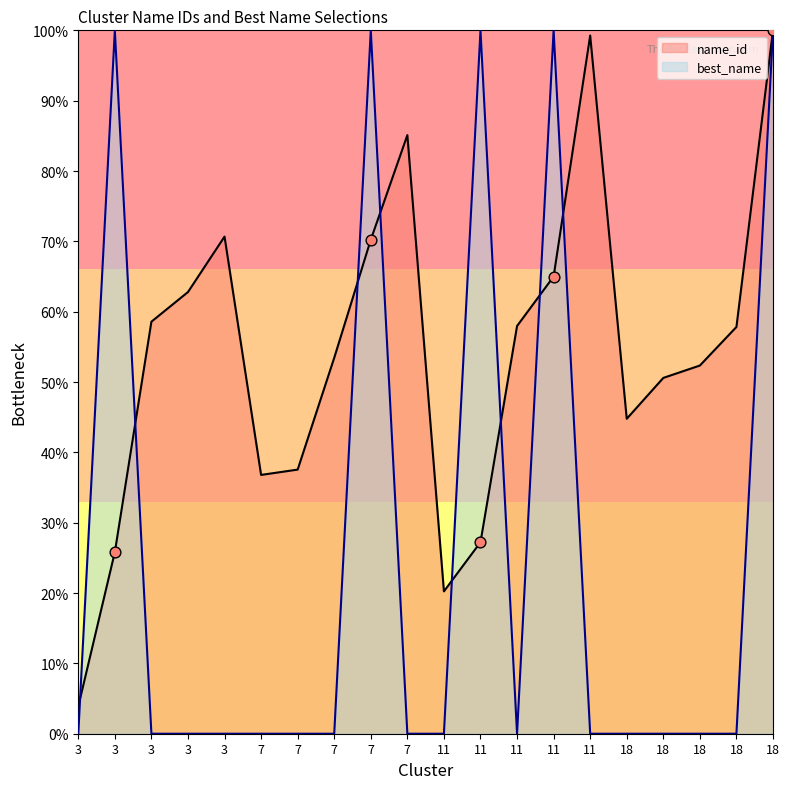

What is the total value across all series at 3?

3.9